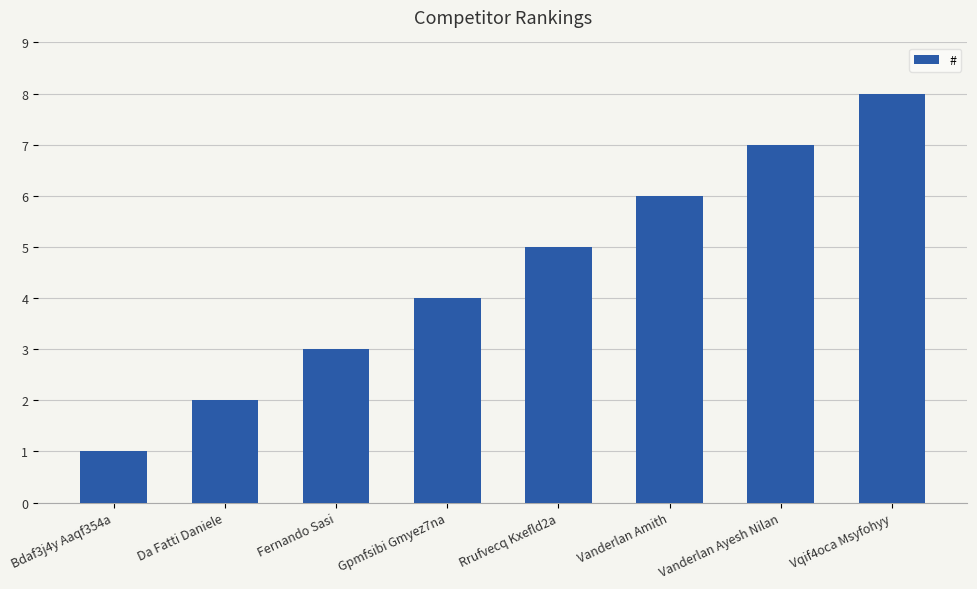

The value at Rrufvecq Kxefld2a is 5. True or false?

True